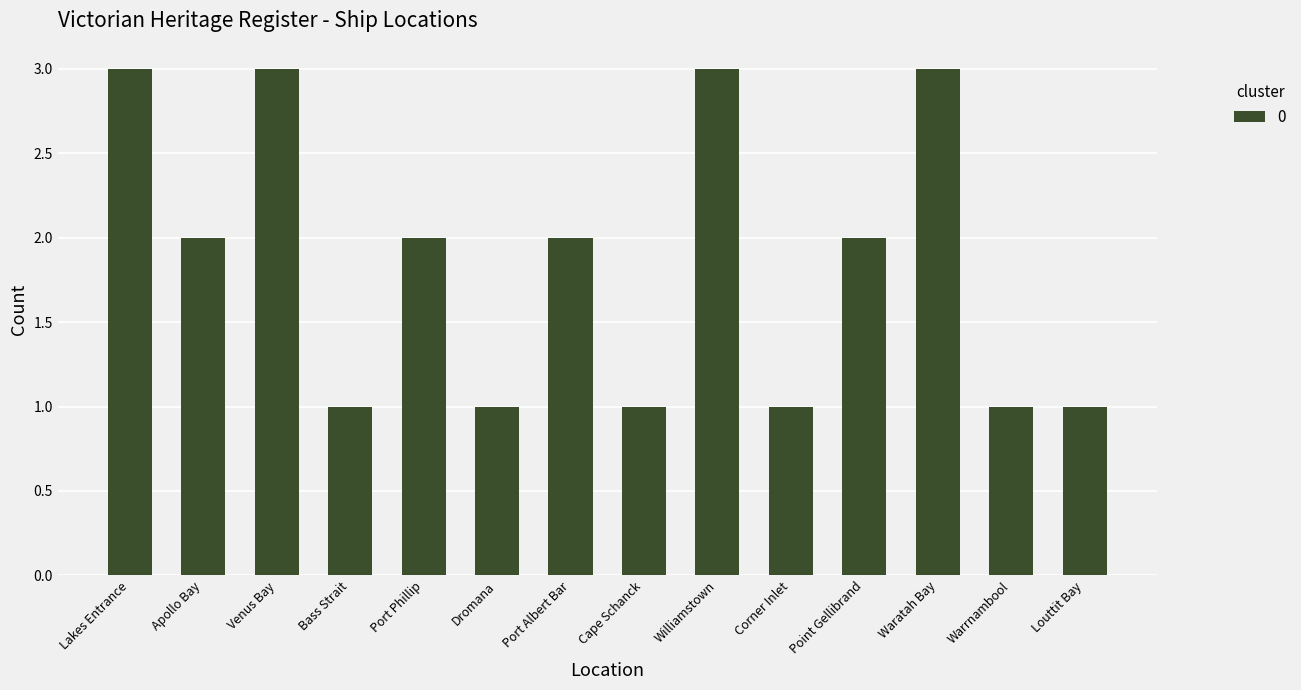

Approximately how many times larger is the value at Waratah Bay compared to Cape Schanck?

3.0